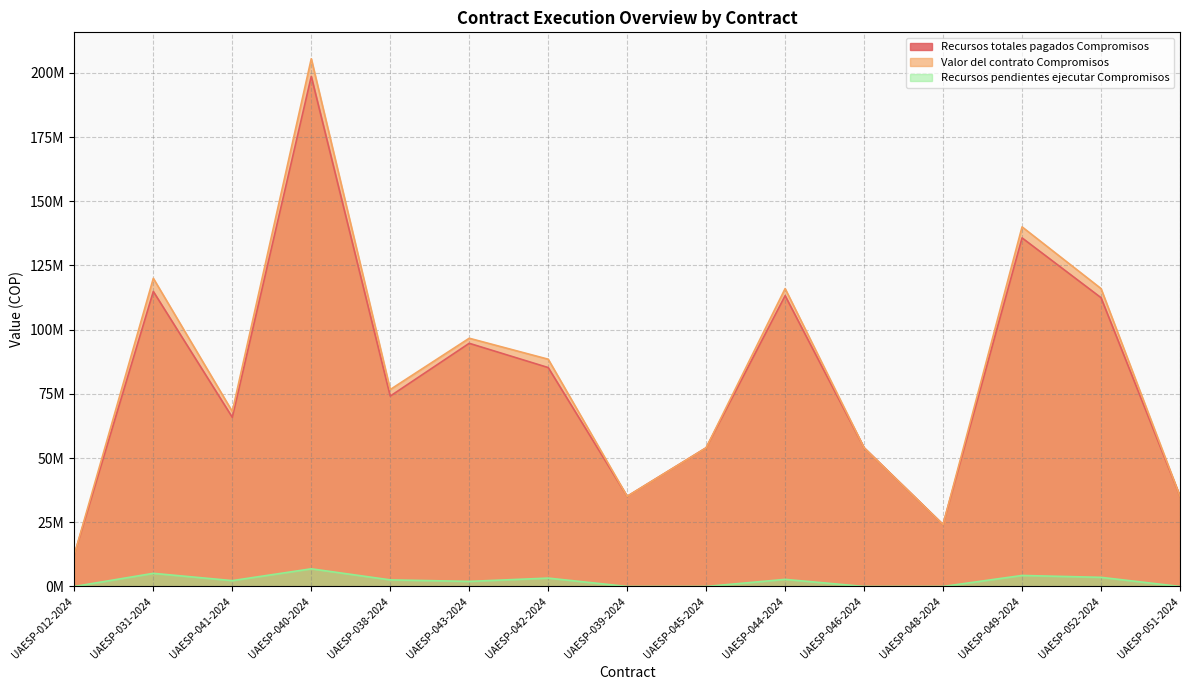

Rank the series at UAESP-031-2024 from highest to lowest value.

Valor del contrato Compromisos, Recursos totales pagados Compromisos, Recursos pendientes ejecutar Compromisos